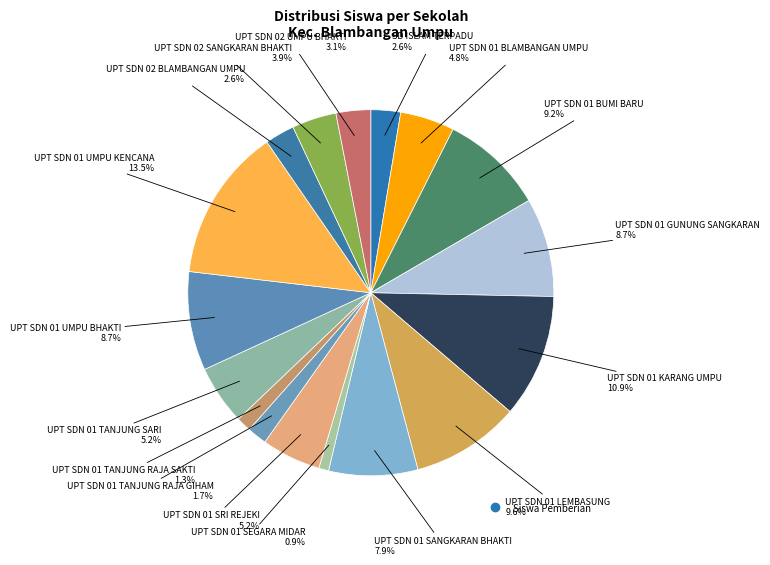

How many segments does this pie chart have?

17